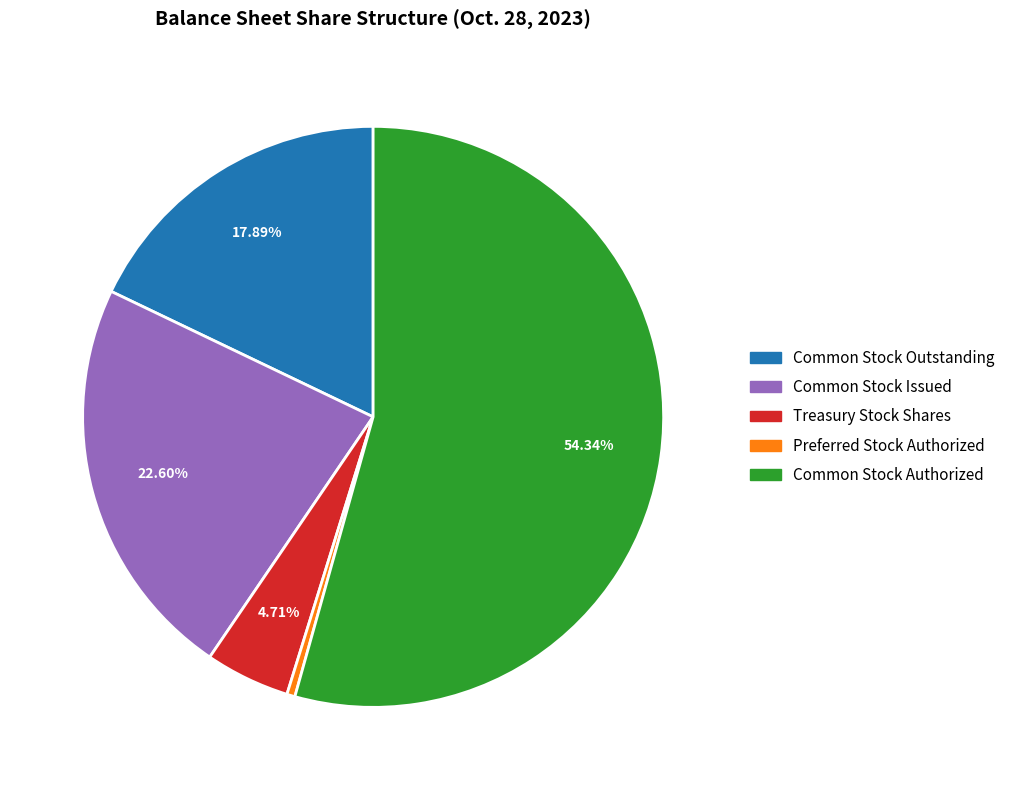

To the nearest percent, what percentage of the pie is Common Stock Authorized?

54%